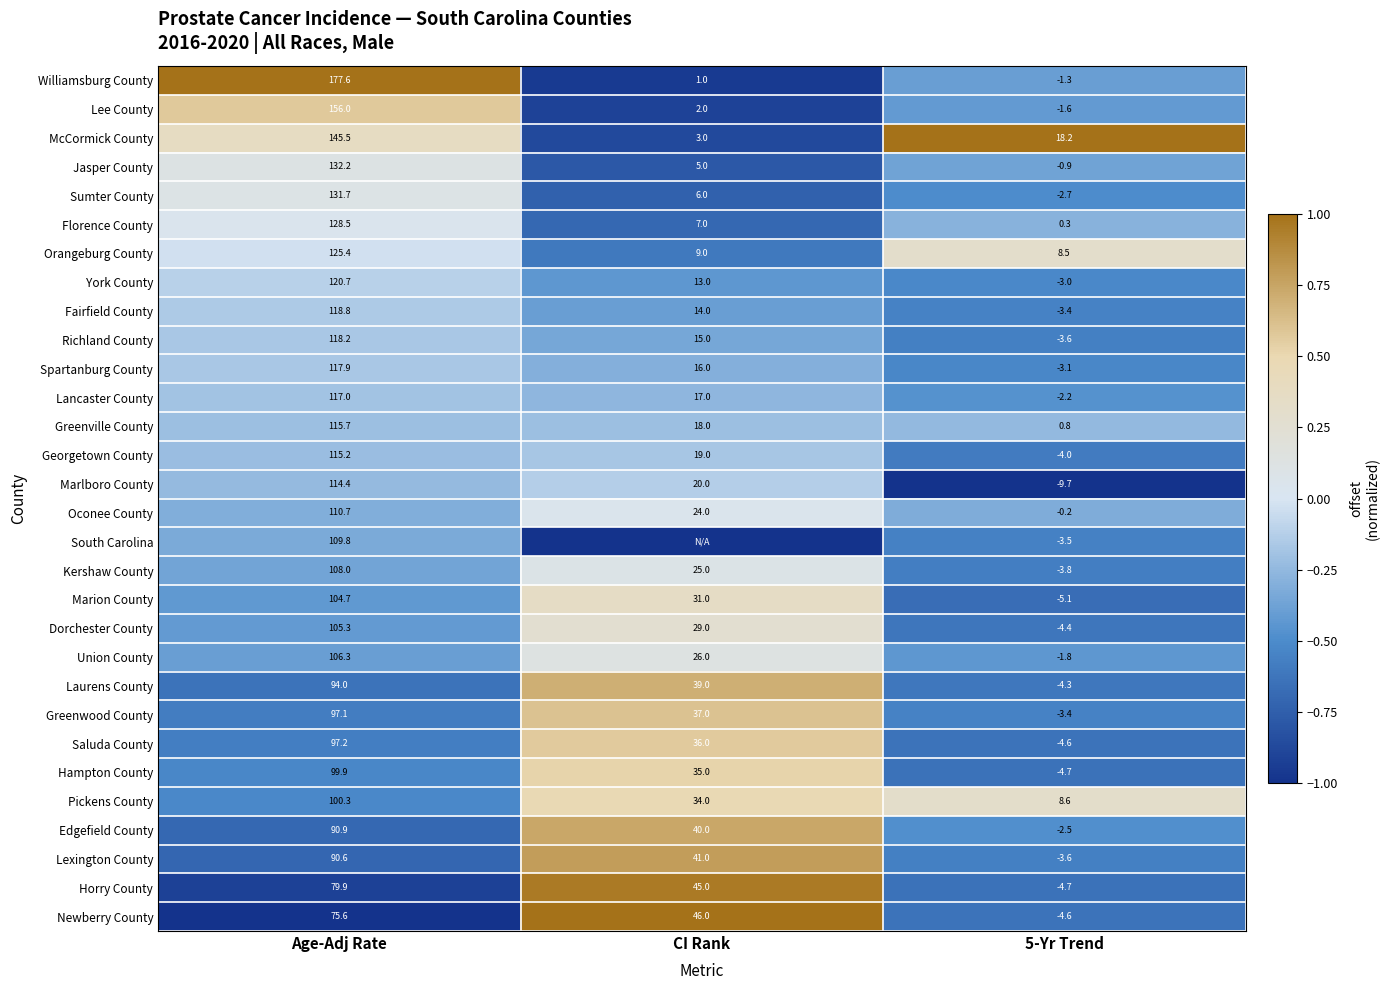

How many series are shown in this chart?

30